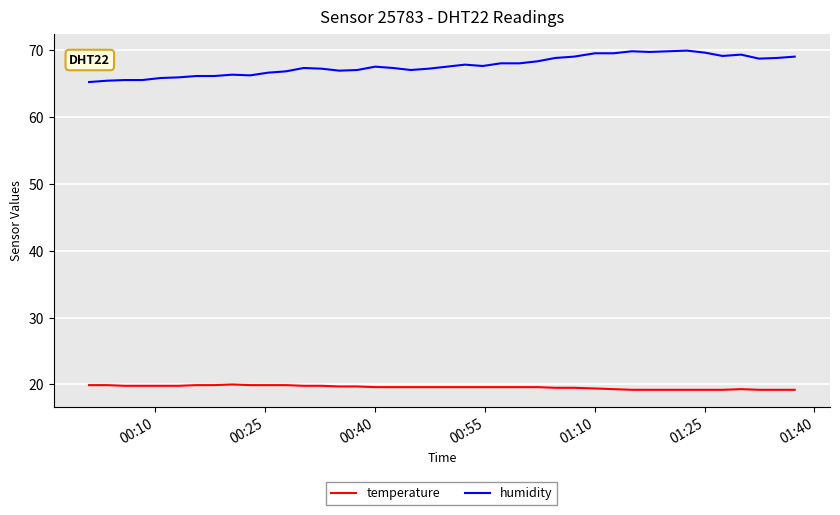

Rank the series by their maximum value, from lowest to highest.

temperature, humidity